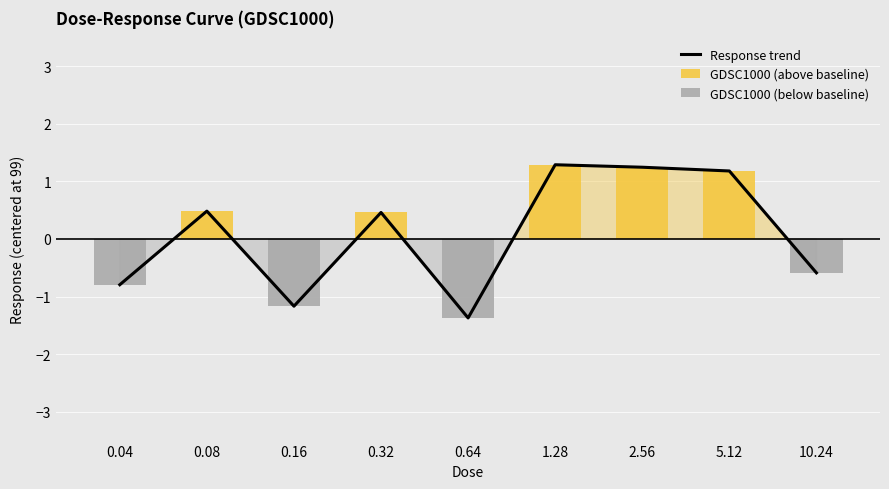

Reading left to right, extract all data points from this chart.

Response trend: 0.04=-0.8	0.08=0.5	0.16=-1.2	0.32=0.5	0.64=-1.4	1.28=1.3	2.56=1.2	5.12=1.2	10.24=-0.6
GDSC1000 (above baseline): 0.04=0.0	0.08=0.5	0.16=0.0	0.32=0.5	0.64=0.0	1.28=1.3	2.56=1.2	5.12=1.2	10.24=0.0
GDSC1000 (below baseline): 0.04=-0.8	0.08=0.0	0.16=-1.2	0.32=0.0	0.64=-1.4	1.28=0.0	2.56=0.0	5.12=0.0	10.24=-0.6